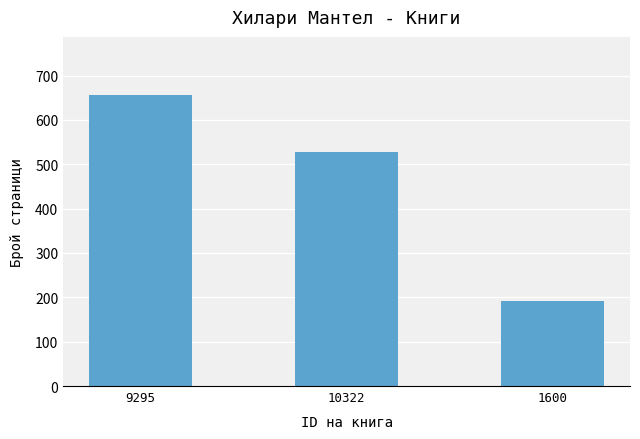

Does the chart contain any negative values?

No